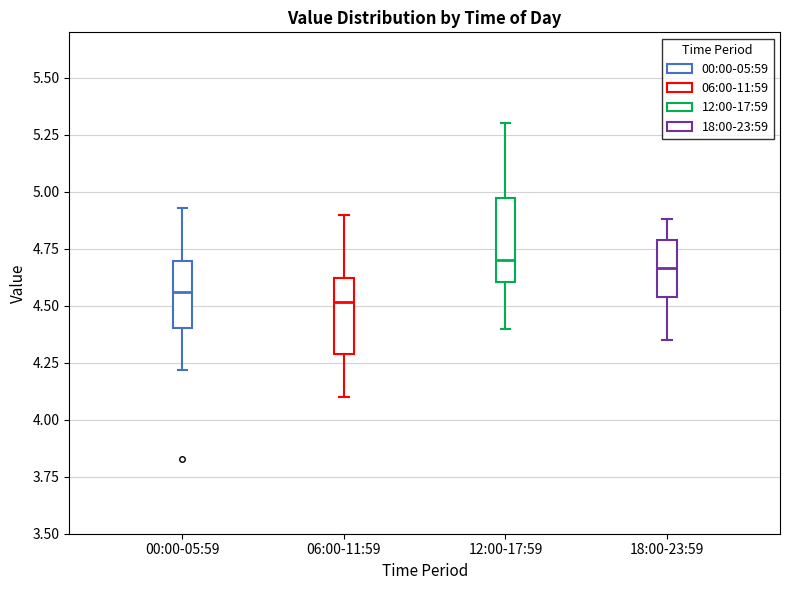

Where does the upper whisker of the box for 12:00-17:59 end on the y-axis? The values are not printed on the chart, so give them approximately, as read against the axis.

5.30